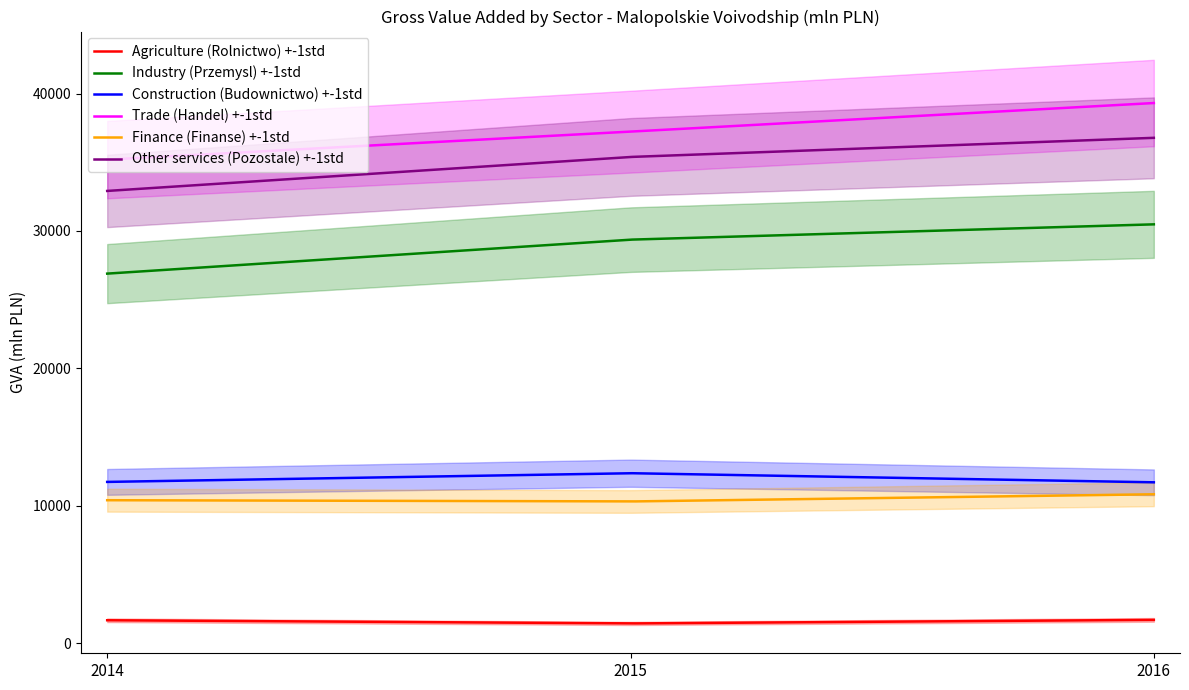

What is the total value across all series at 2014?

118827